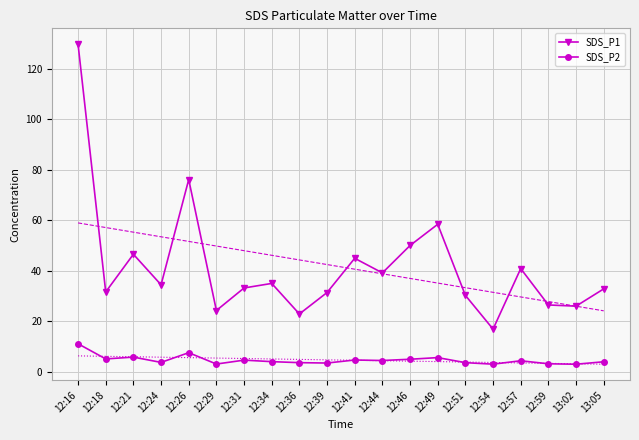

What are all the series names shown in the legend?

SDS_P1, SDS_P2